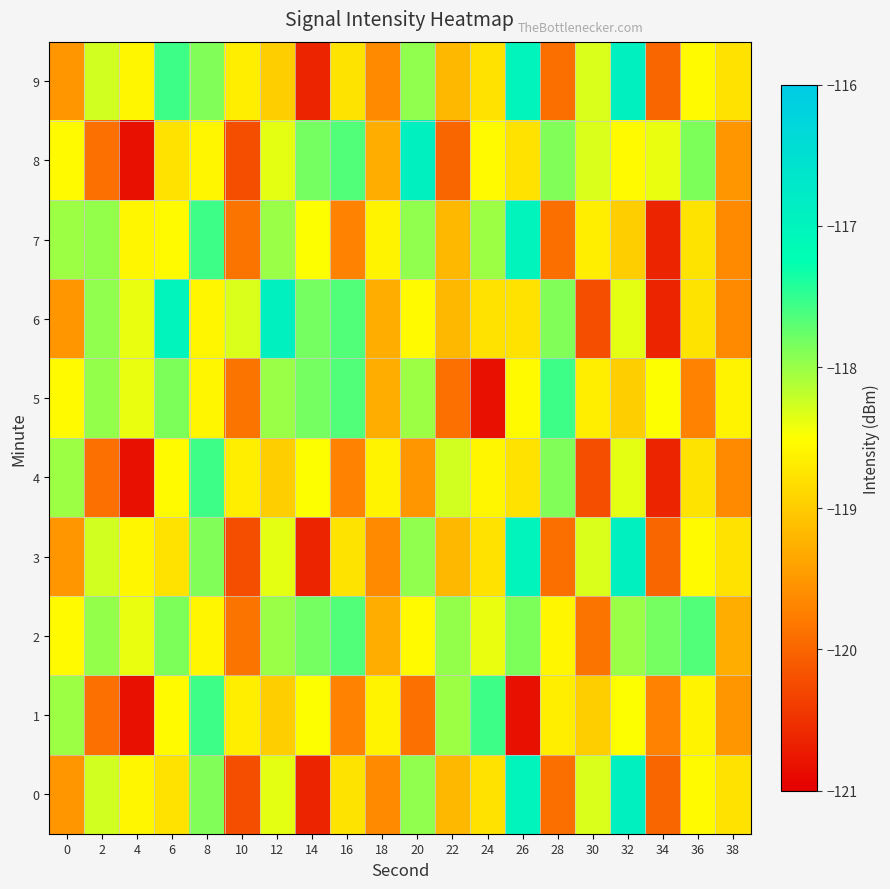

At which category is the sum across all series the highest?

32